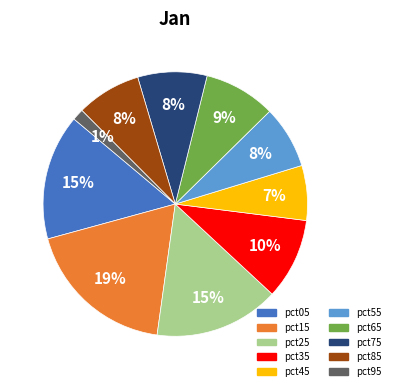

What is the smallest slice in the pie chart?

pct95